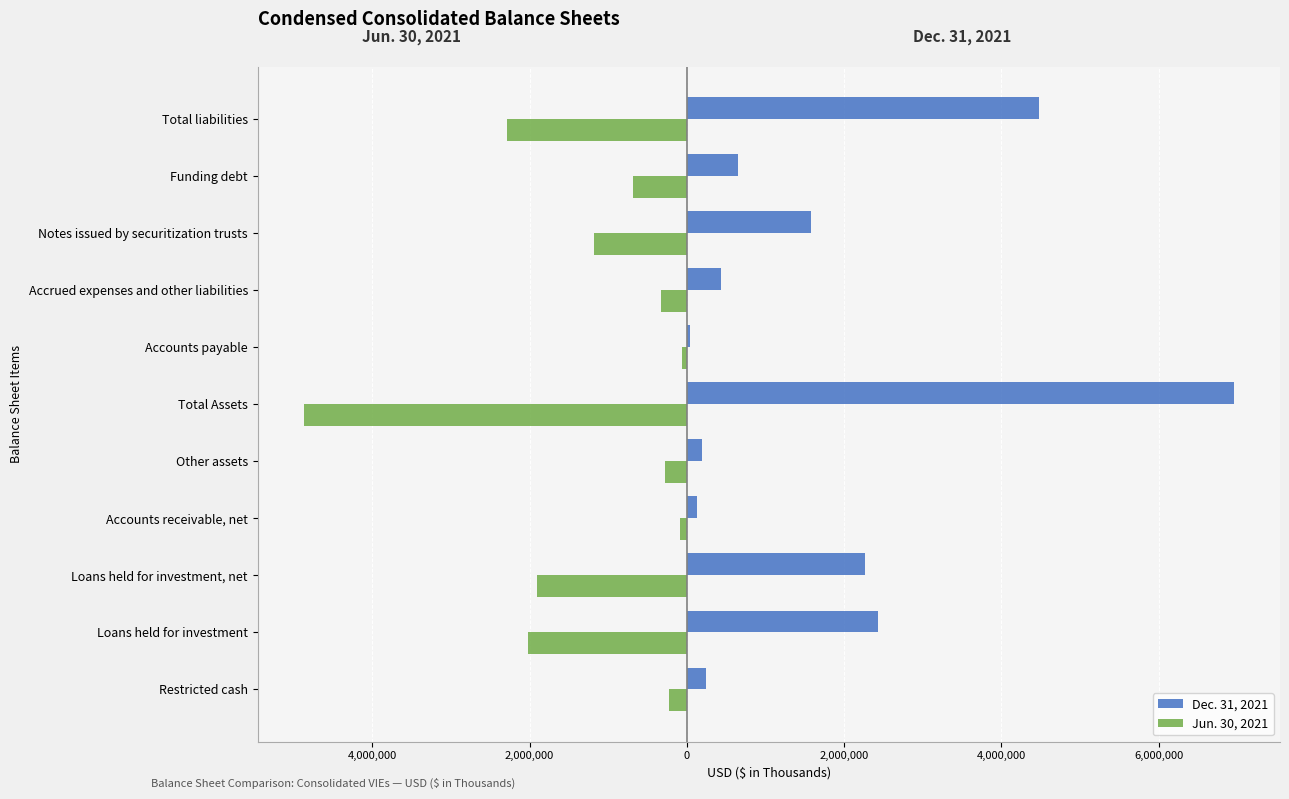

Reading left to right, list all the values displayed in this chart.

Dec. 31, 2021: 247402	2425519	2267230	134571	195863	6952449	45589	436533	1577264	645998	4484127
Jun. 30, 2021: -226074	-2022320	-1904560	-91575	-274679	-4866967	-57758	-323577	-1176673	-680602	-2291440